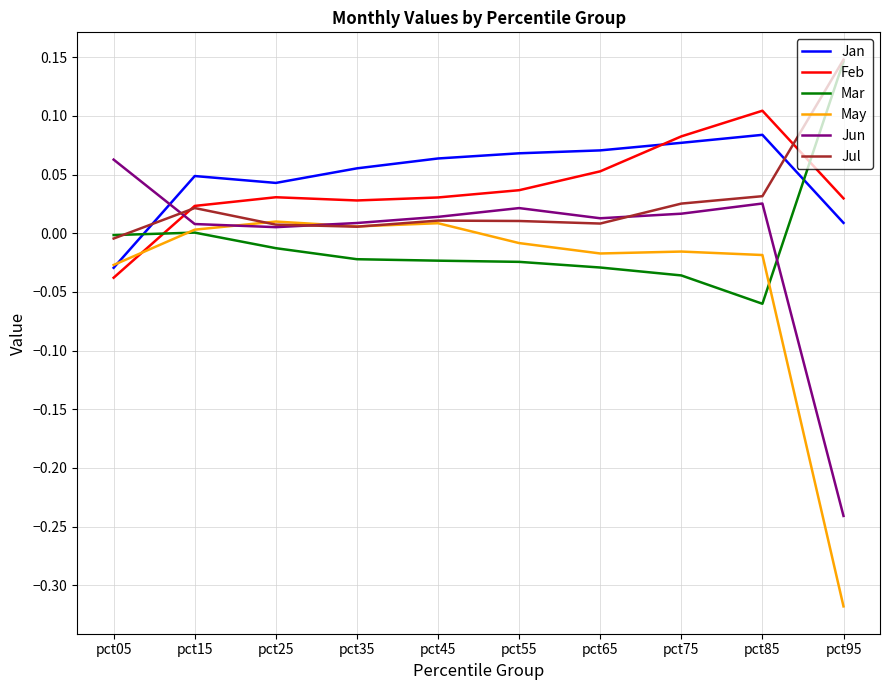

At which category does the chart reach its minimum across all series?

pct95